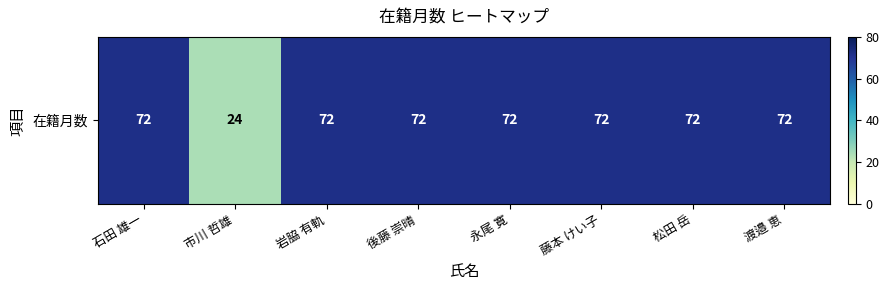

What is the maximum value shown in the chart?

72